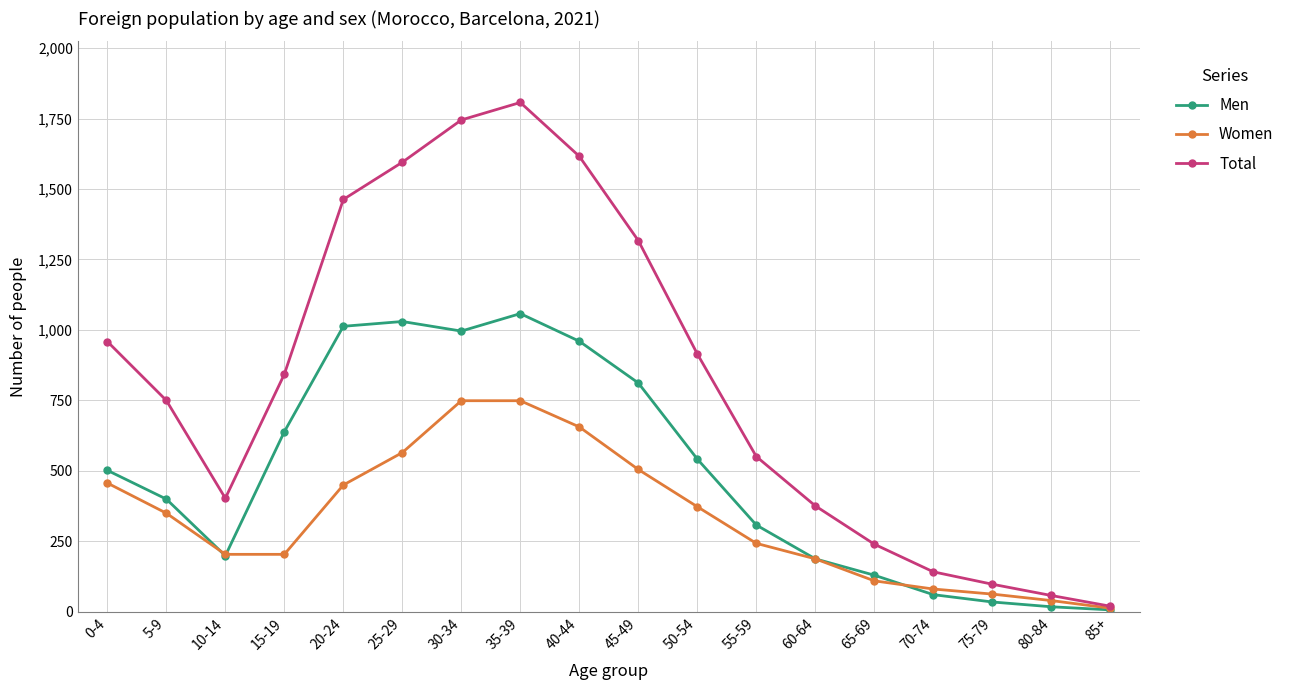

Does the chart display data point markers on the line(s)?

Yes